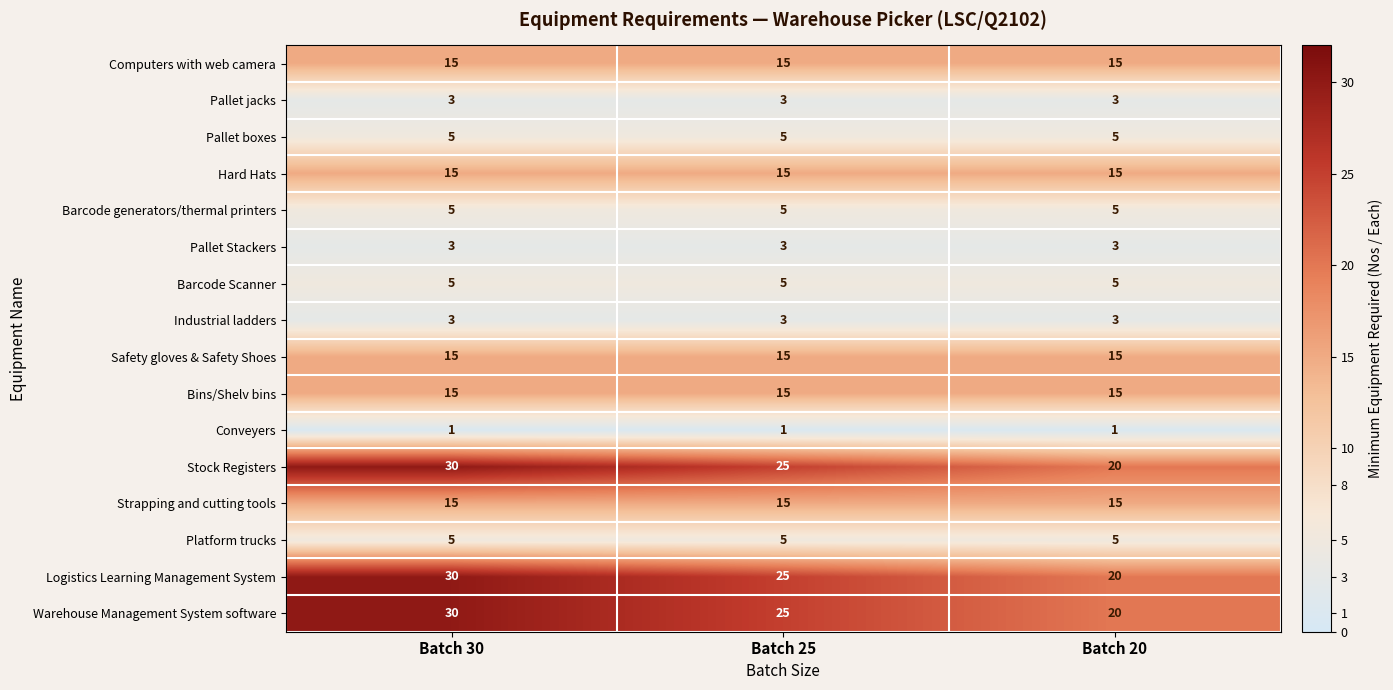

Count the Stock Registers values in the range 20 to 30.

3